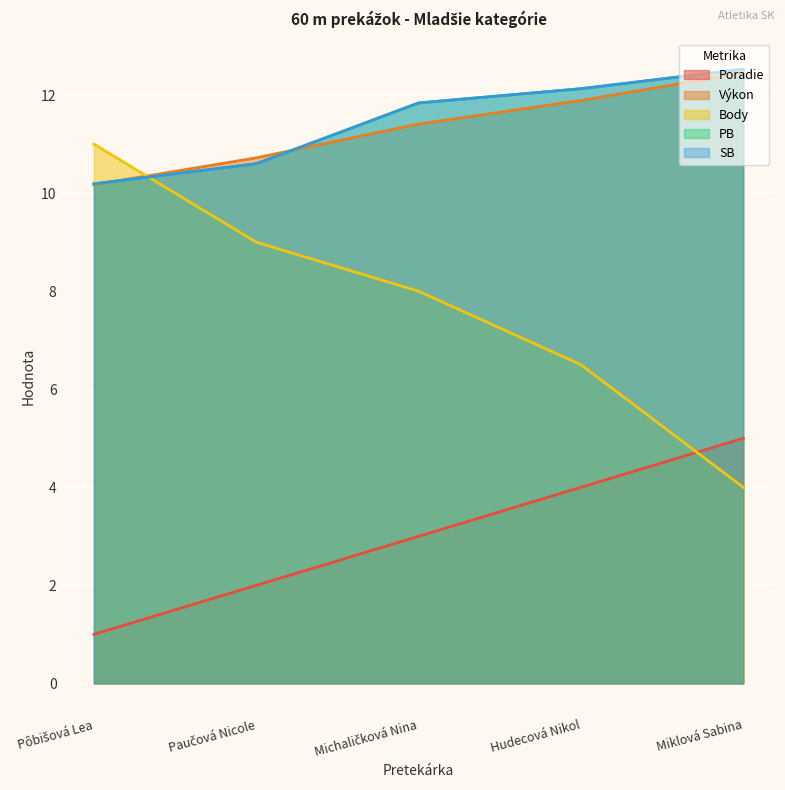

Between Miklová Sabina and Hudecová Nikol, which is larger?

Miklová Sabina